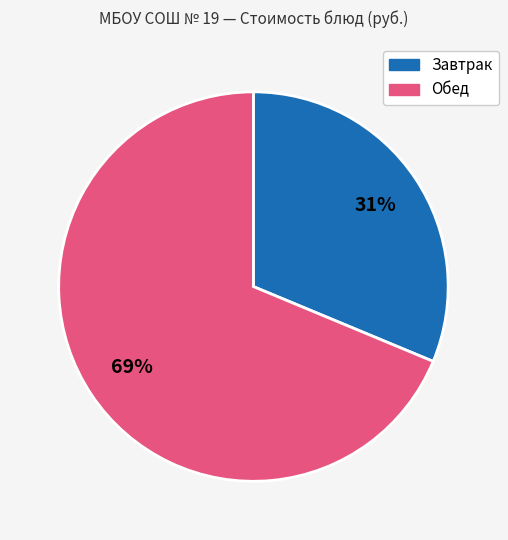

Does any single category account for the majority?

Yes